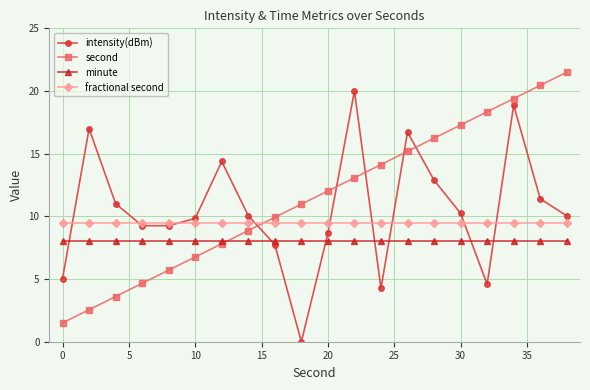

At how many categories does at least one series exceed 18?

5